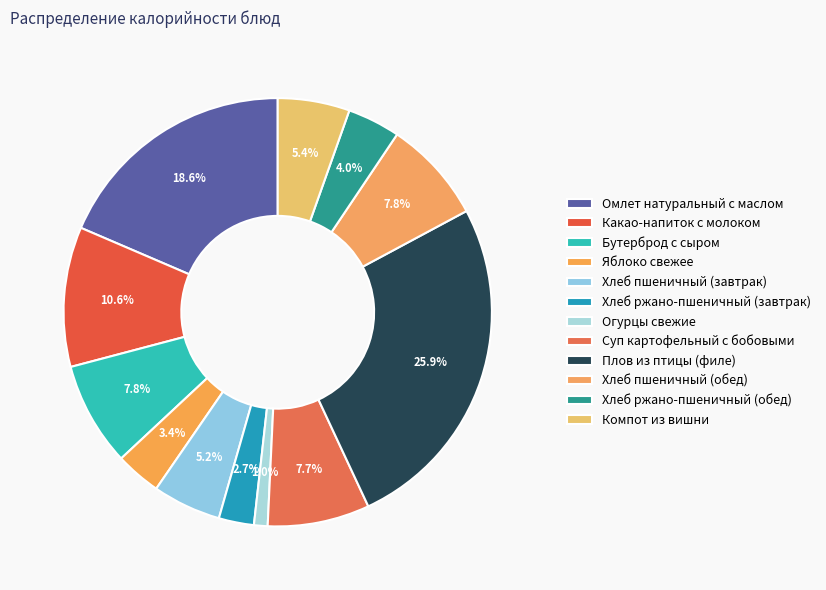

How many slices are in this pie chart?

12